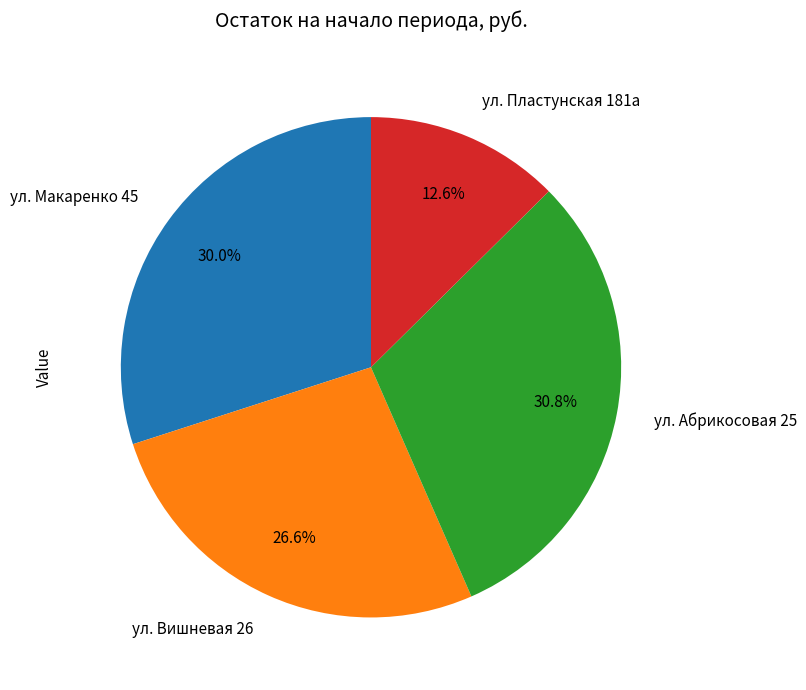

Which has a higher value, ул. Макаренко 45 or ул. Абрикосовая 25?

ул. Абрикосовая 25